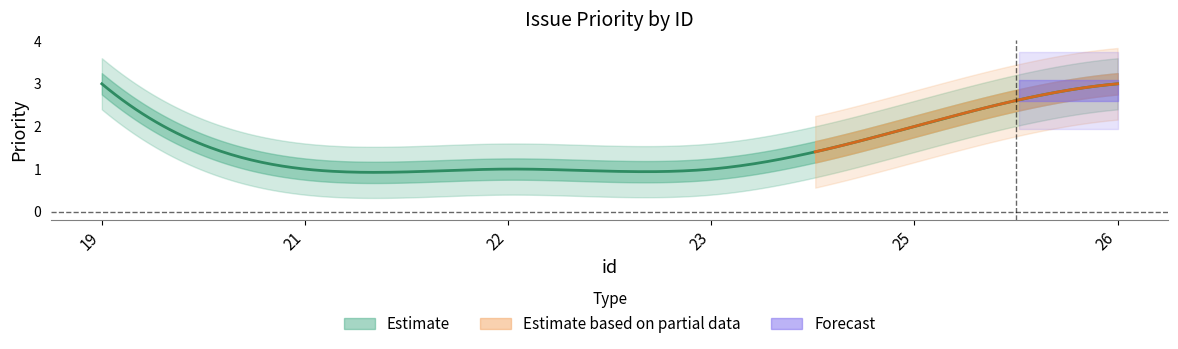

List the labels in order of value, largest first.

19, 26, 25, 21, 22, 23